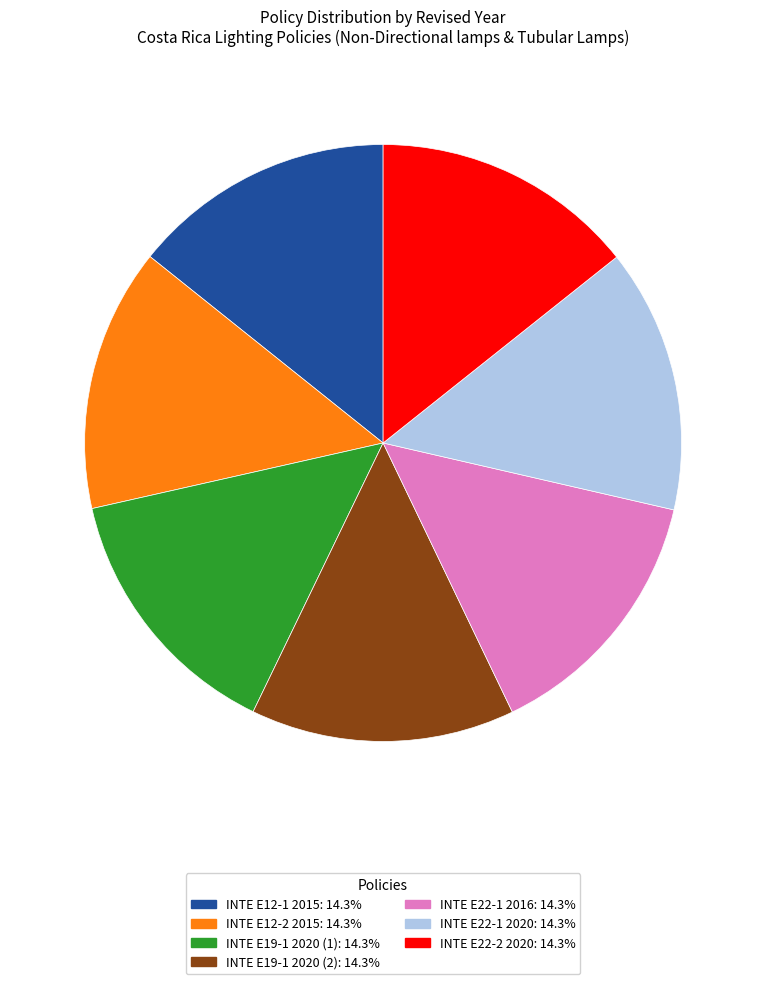

Count the number of slices in the pie.

7